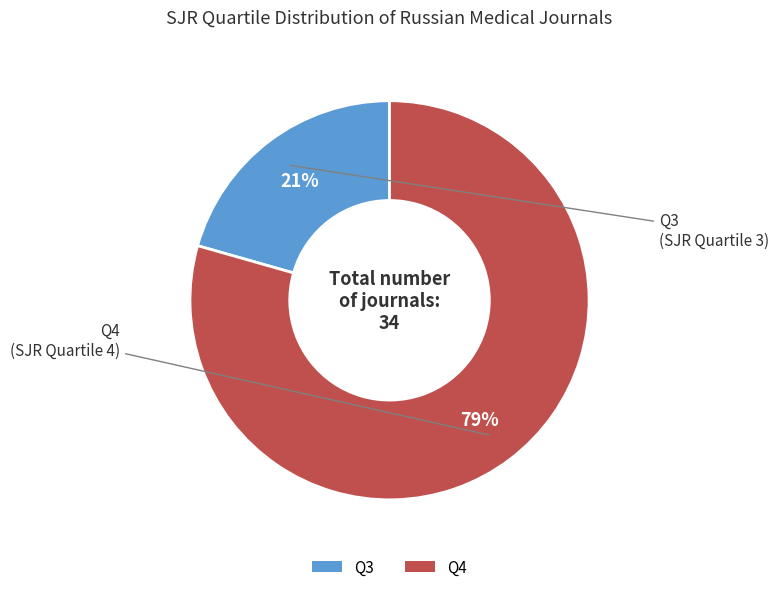

To the nearest percent, what percentage of the pie is Q3?

21%